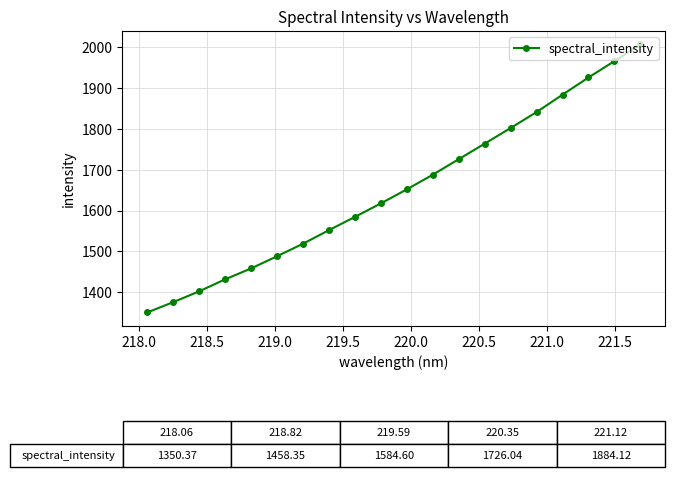

What is the value of the 10th point from the left?

1617.7